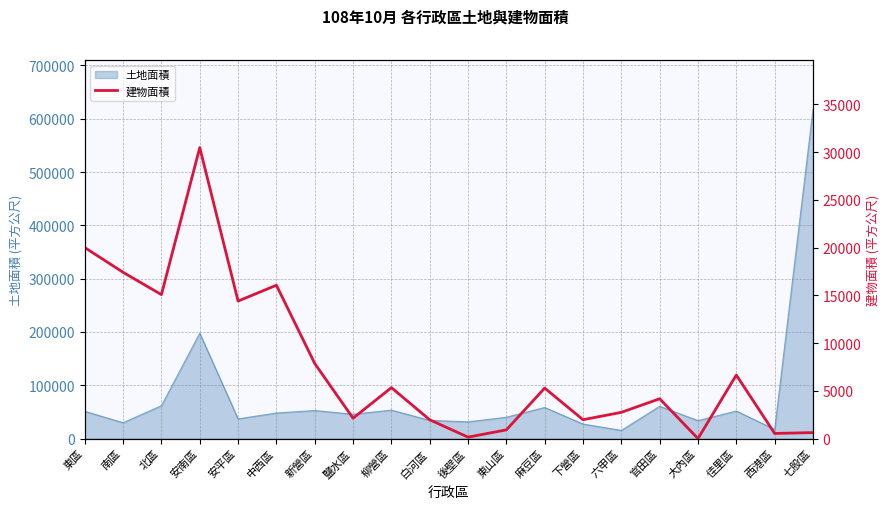

Which has a higher value, 佳里區 or 安南區?

安南區